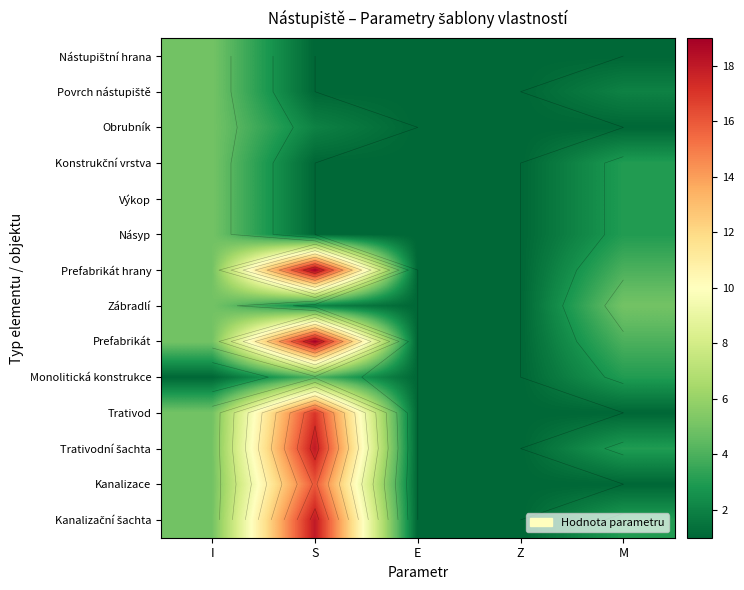

What is the total value across all series at Z?

14